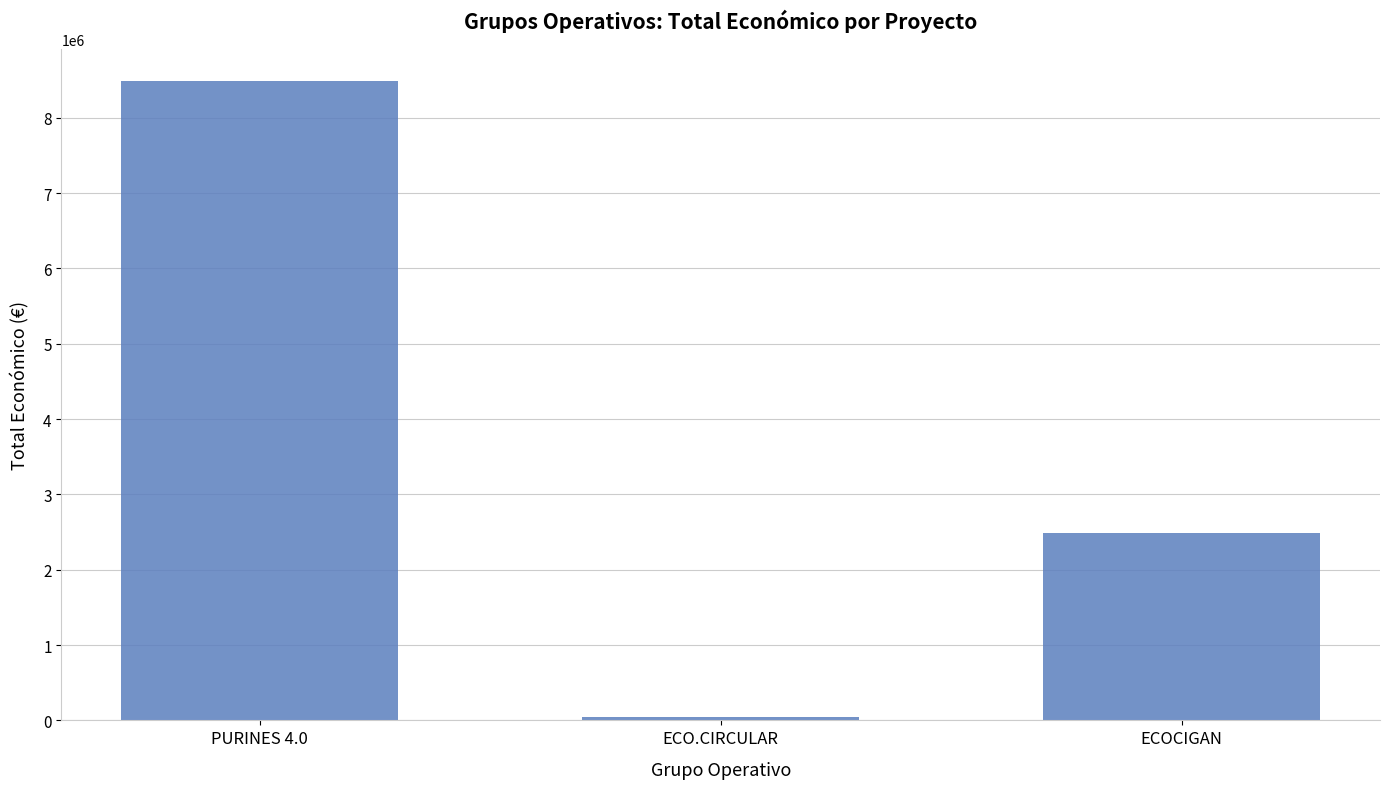

Which has a higher value, ECOCIGAN or PURINES 4.0?

PURINES 4.0